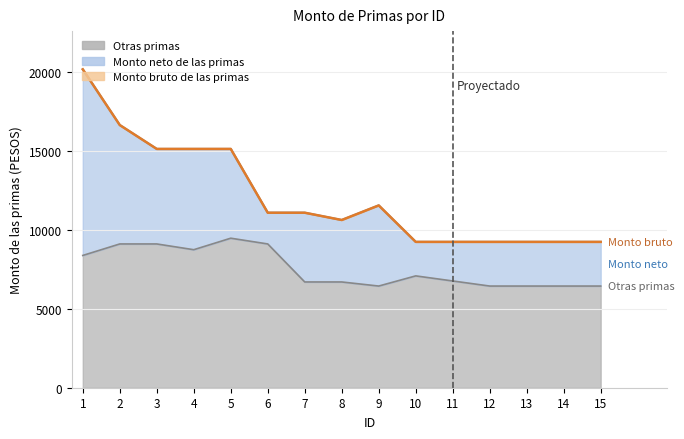

Is it true that Monto bruto de las primas equals 9243.8 at 12?

True